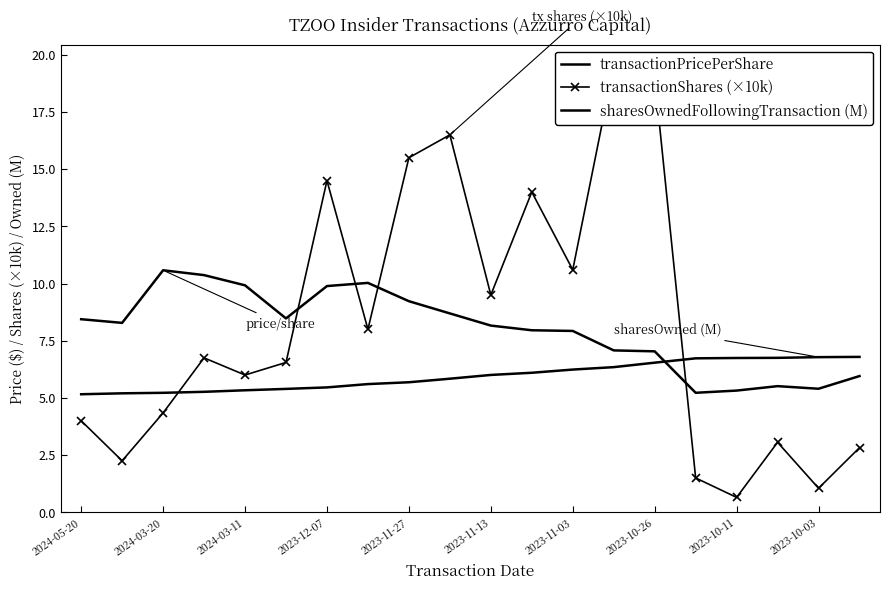

Which series has the largest total across all categories?

transactionShares (×10k)